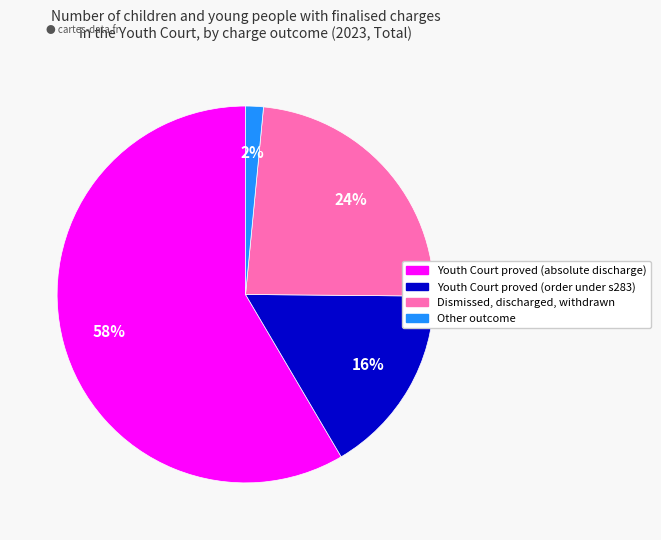

Which has a higher value, Youth Court proved (order under s283) or Other outcome?

Youth Court proved (order under s283)